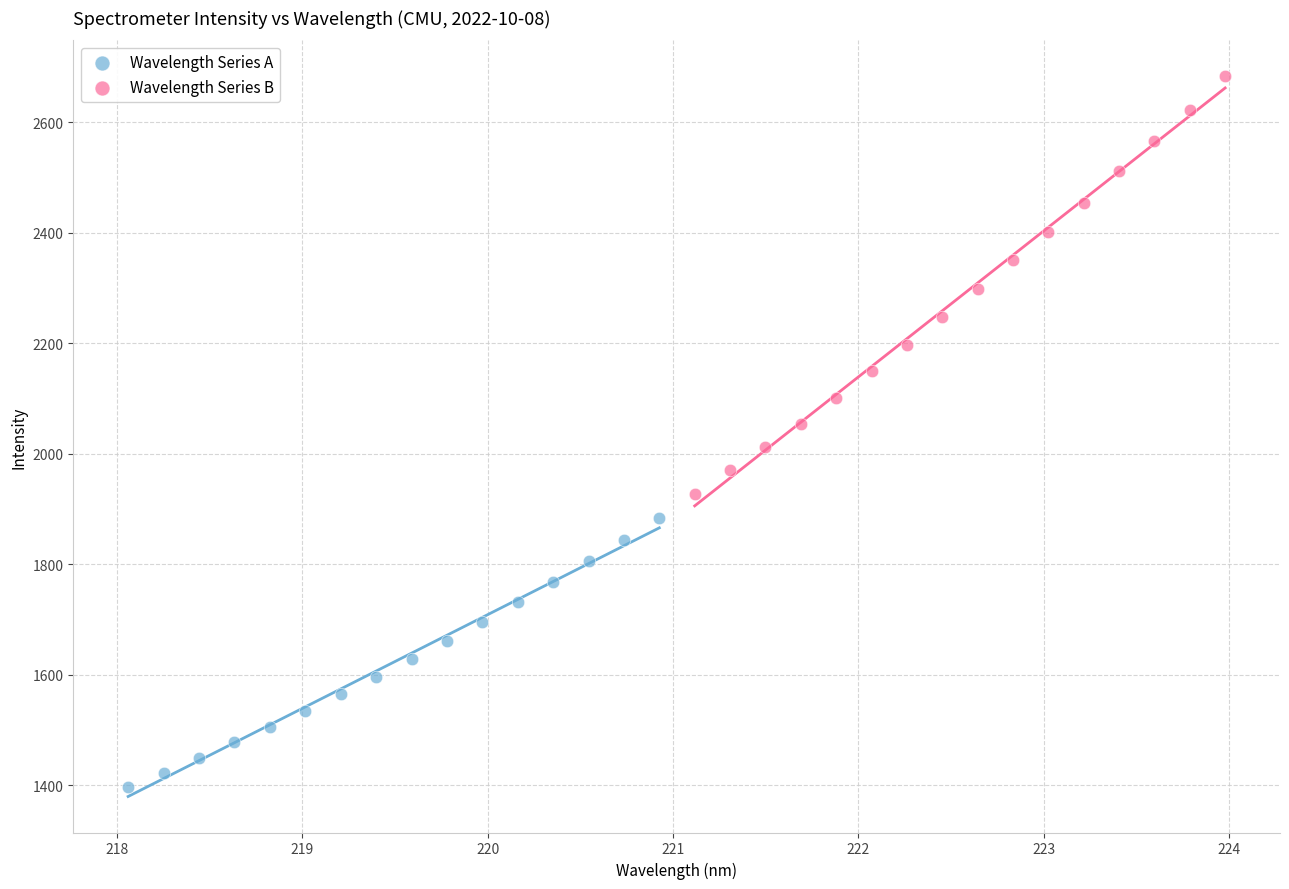

Which series reaches the minimum Y coordinate?

Wavelength Series A